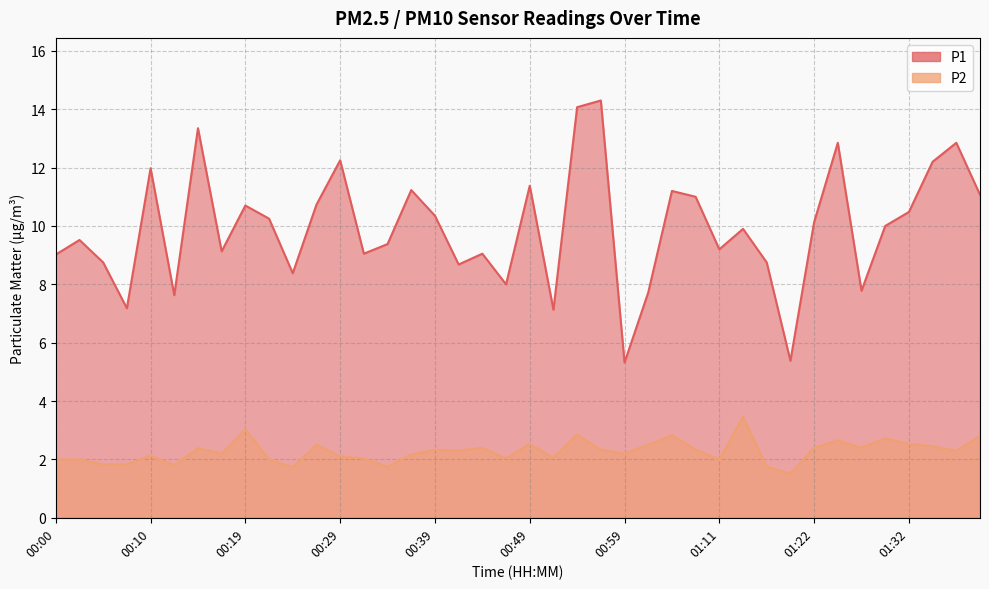

Is it true that P2 equals 3.5 at 01:14?

True